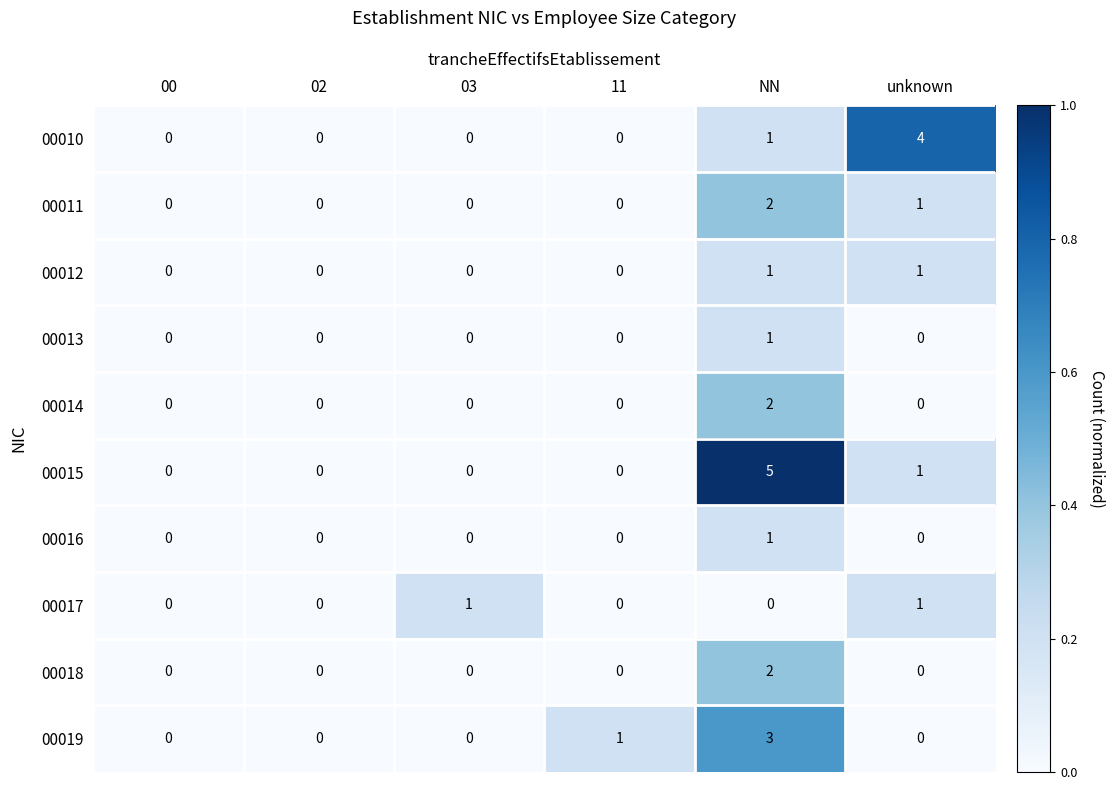

The 00010 series shows 0 at 03. True or false?

True